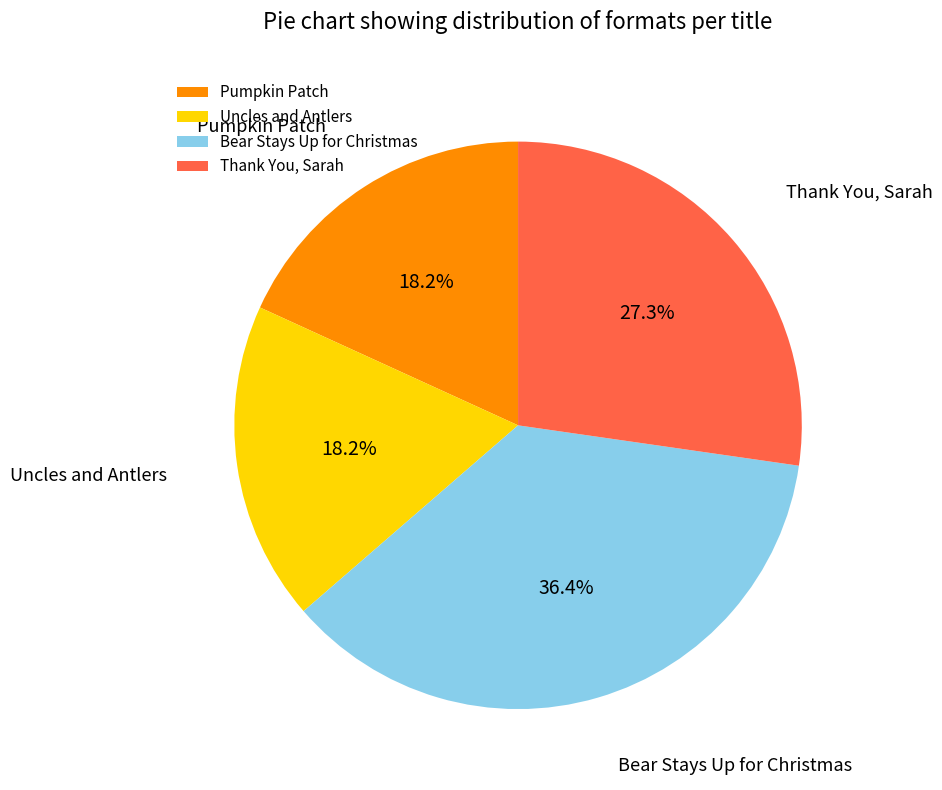

Which slice is the largest?

Bear Stays Up for Christmas